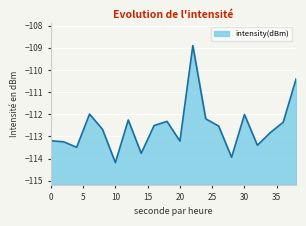

How many interior local peaks (higher than both neighbors) does the data have?

5